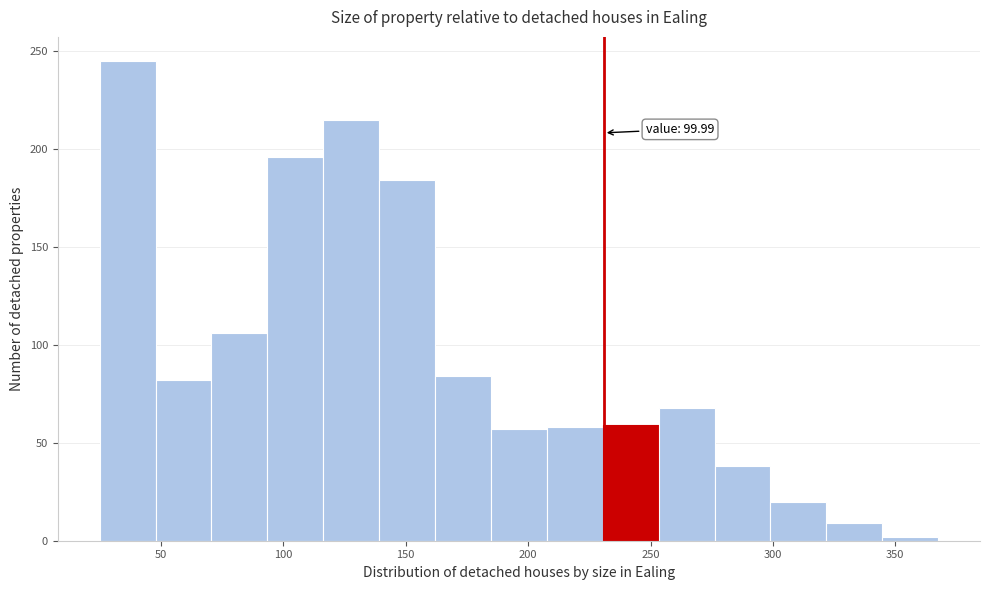

Over which range of the x-axis is the bar tallest?

25 to 50